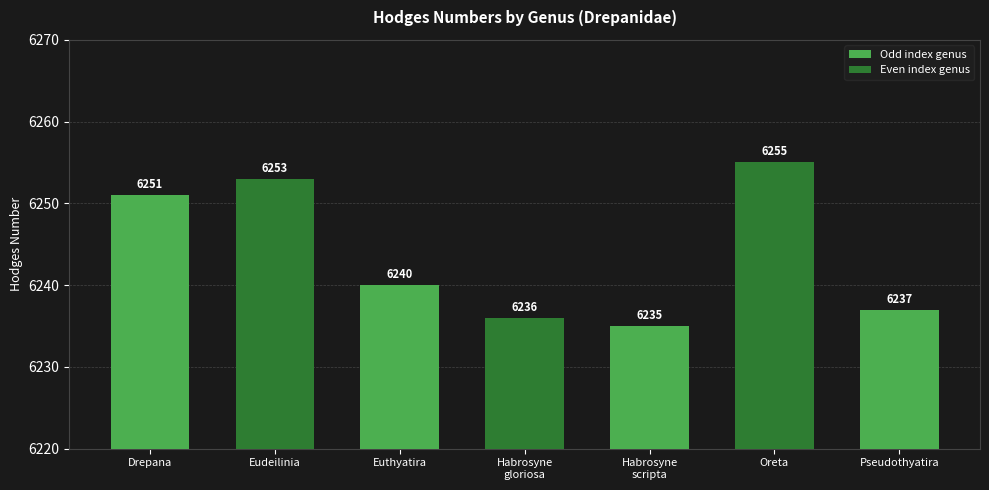

Is it true that the value at Euthyatira is 10996?

False